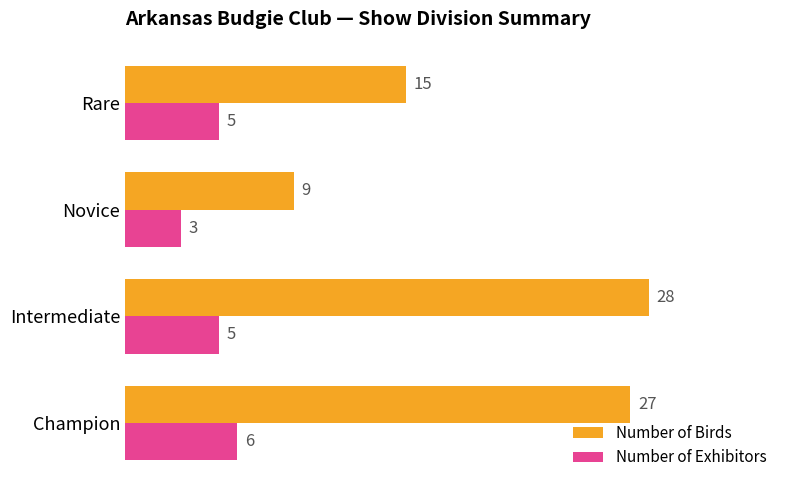

Between Intermediate and Novice, which series saw the biggest shift?

Number of Birds